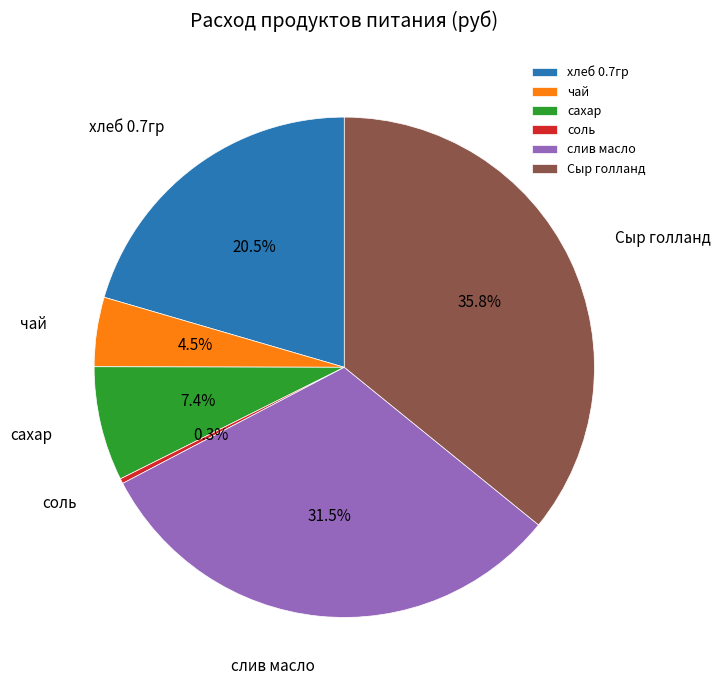

Is the sum of Сыр голланд and слив масло greater than half?

Yes